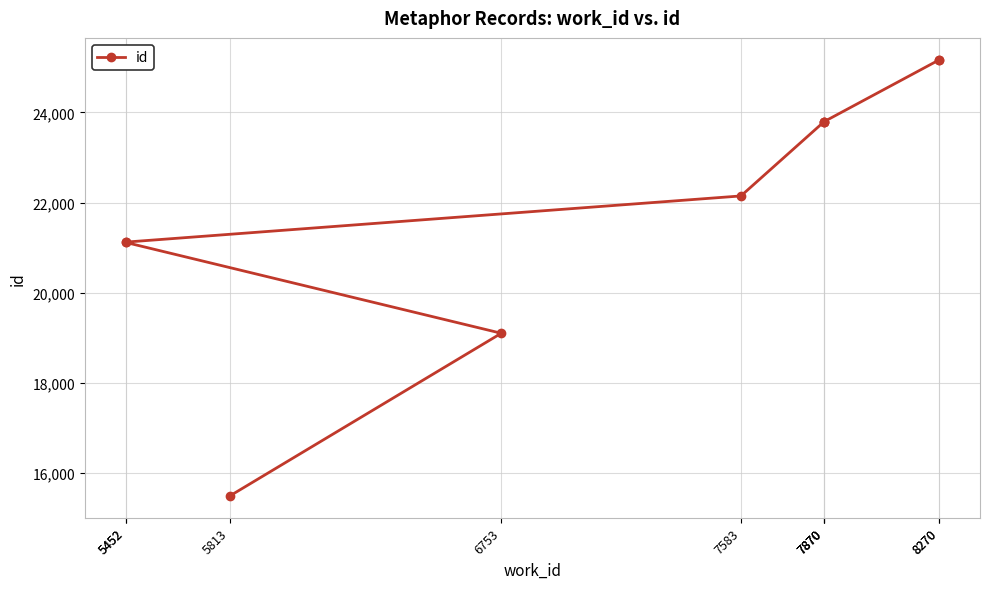

Between 8270 and 5452, which is larger?

8270